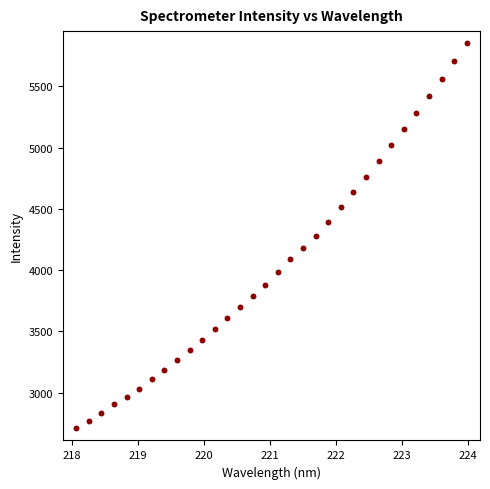

What is the range of Y values (max minus min)?

3141.3